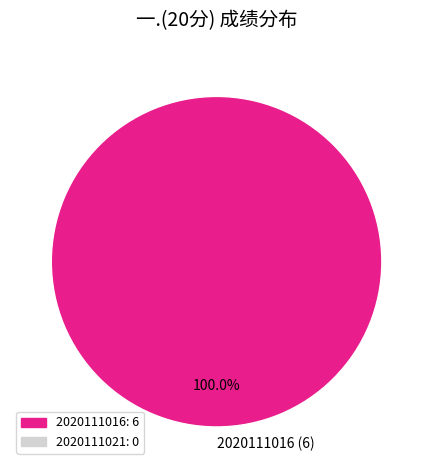

Is there any slice that represents more than half of the pie?

Yes